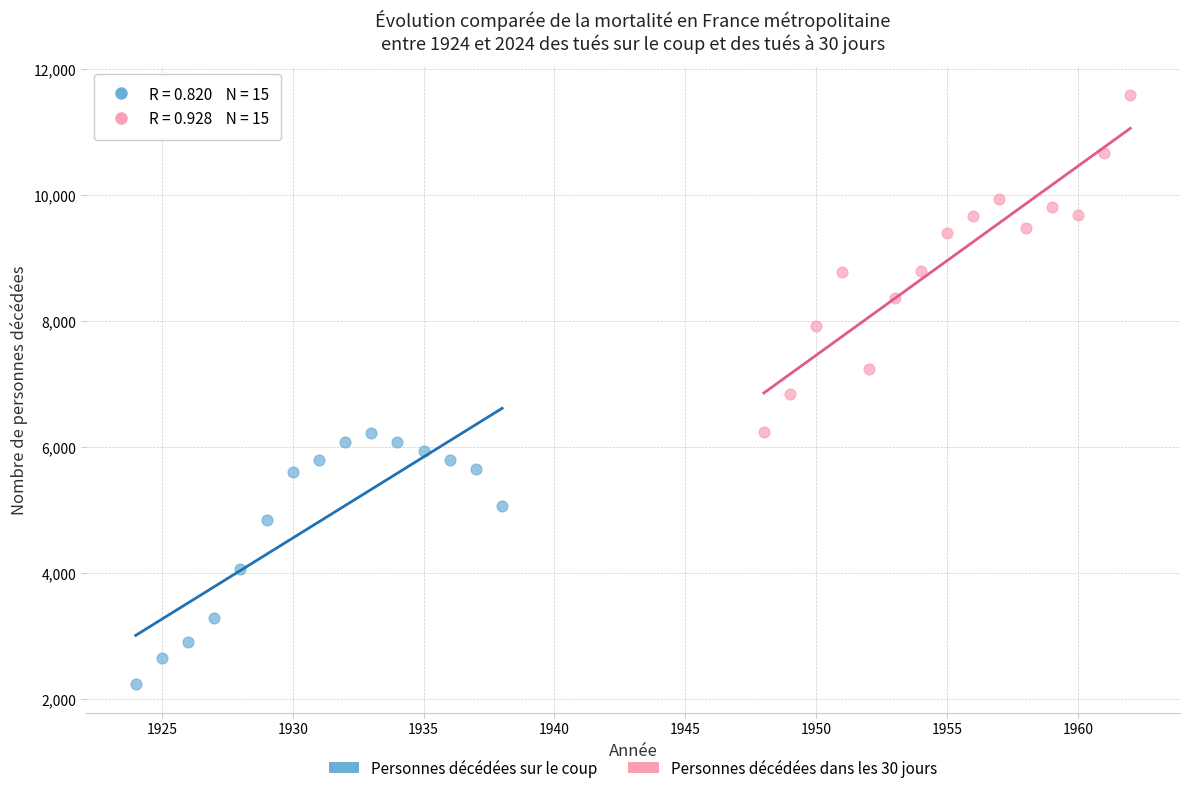

Which series has the widest spread of Y values?

Personnes décédées dans les 30 jours